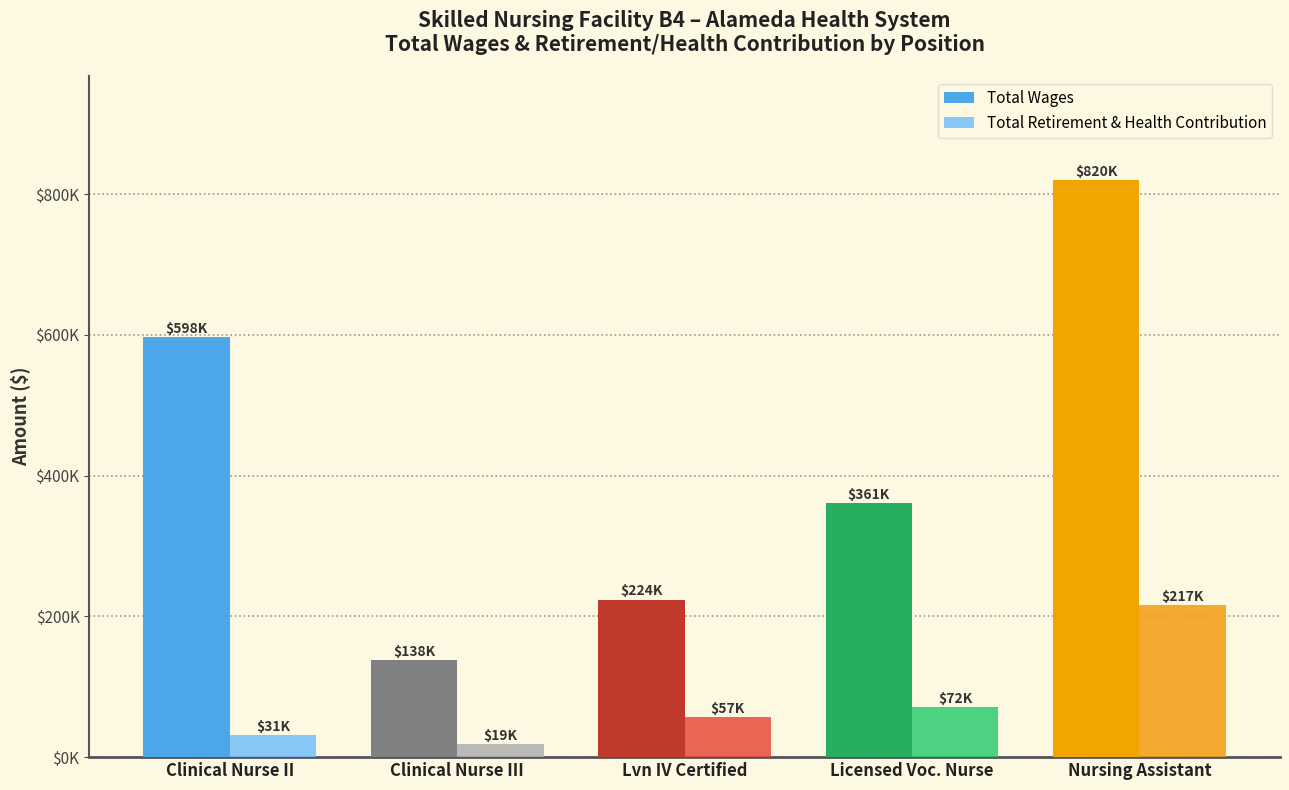

What is the smallest value displayed?

18619